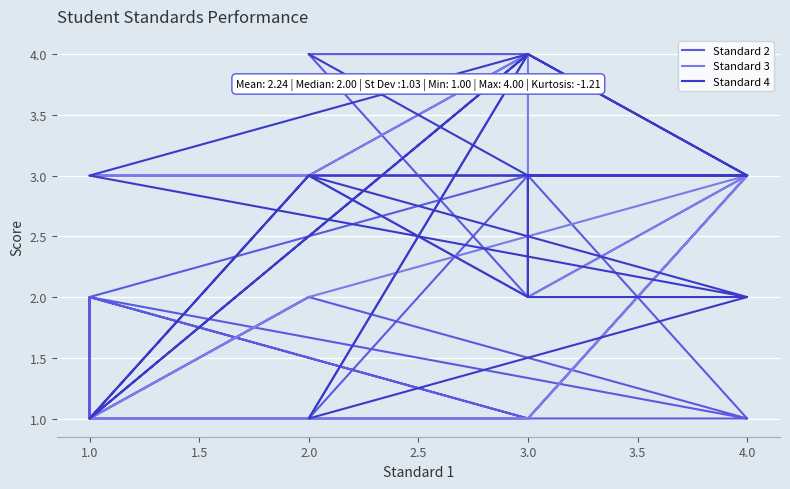

Rank the series by their maximum value, from highest to lowest.

Standard 2, Standard 3, Standard 4